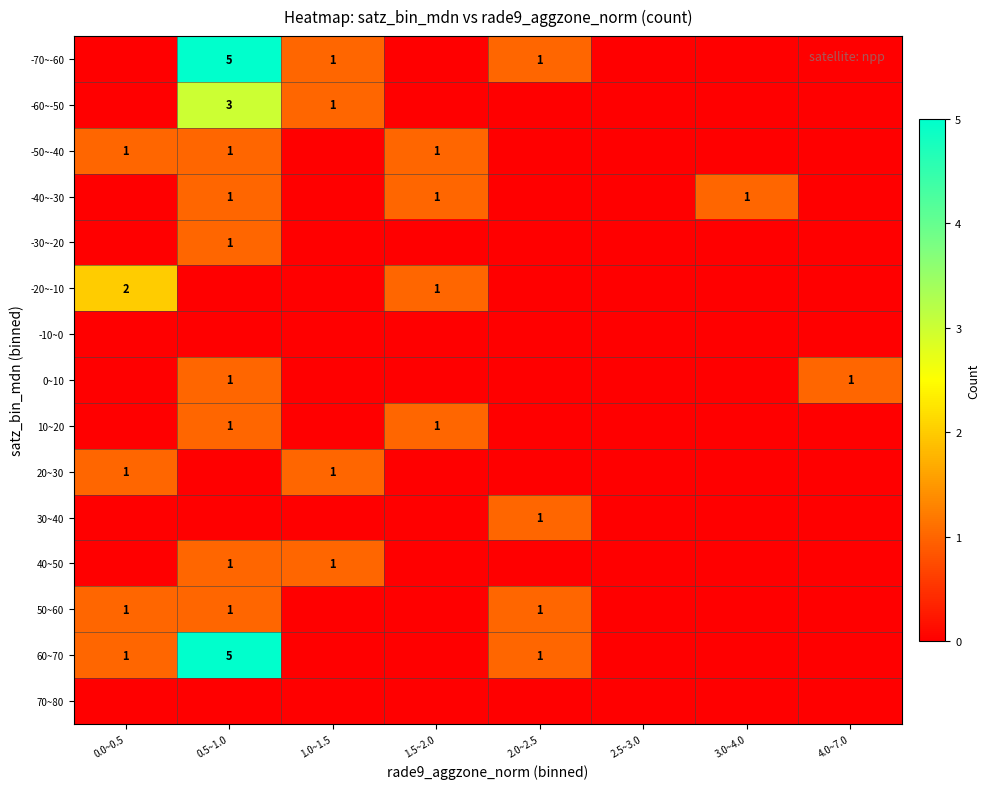

Which has a higher value, 2.5~3.0 or 0.0~0.5?

2.5~3.0